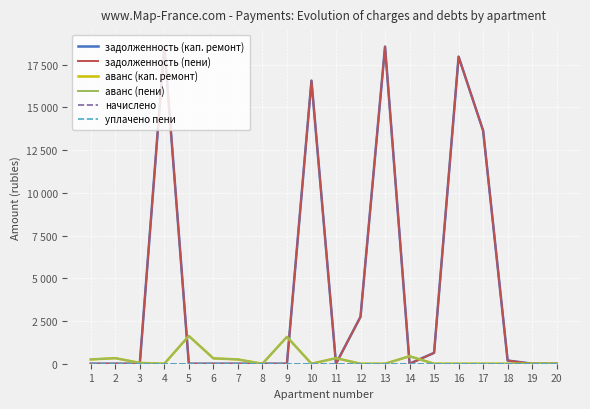

Does the chart have visible grid lines?

Yes